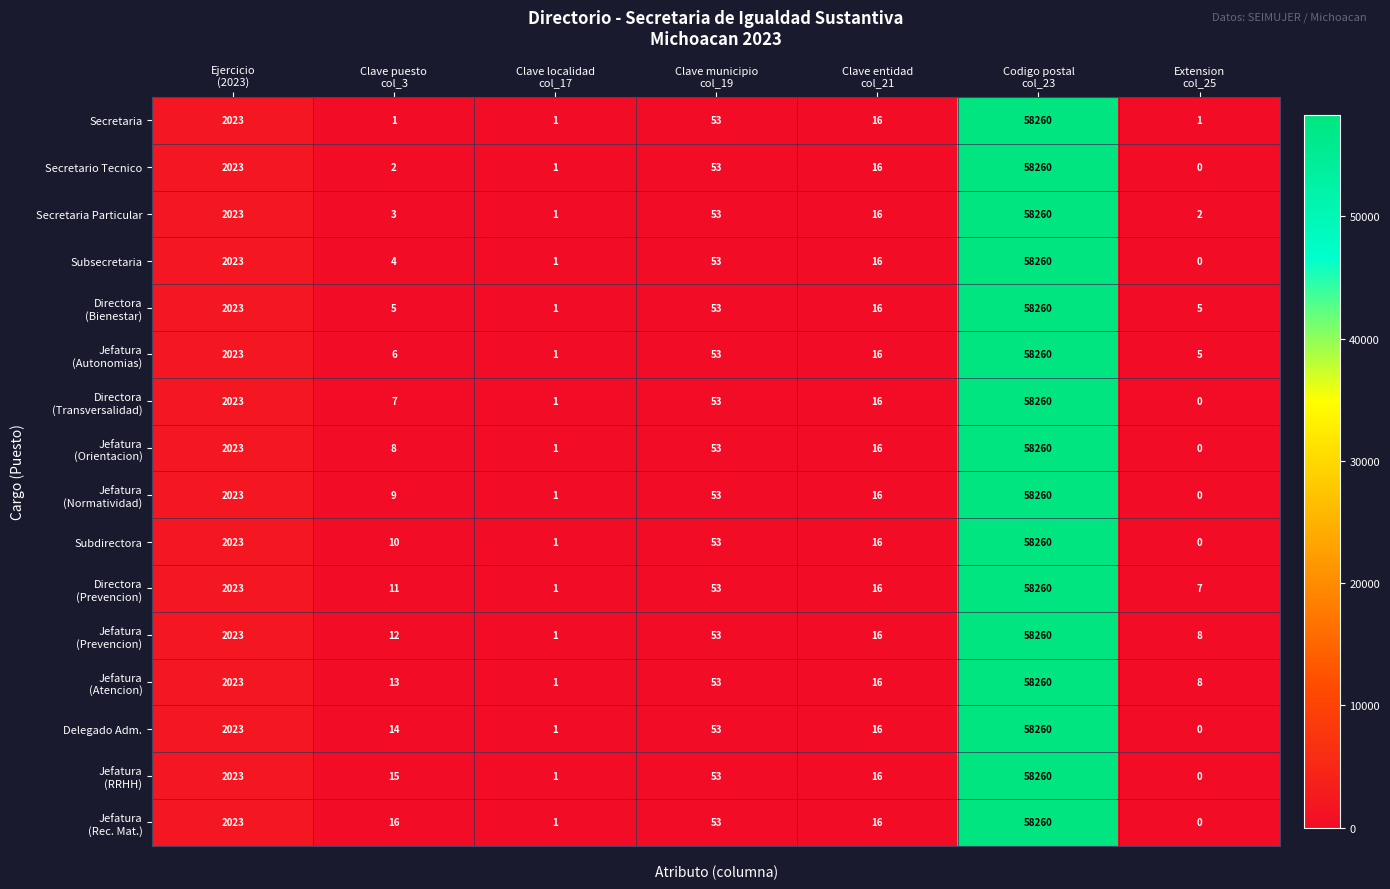

What is the greatest value displayed?

58260